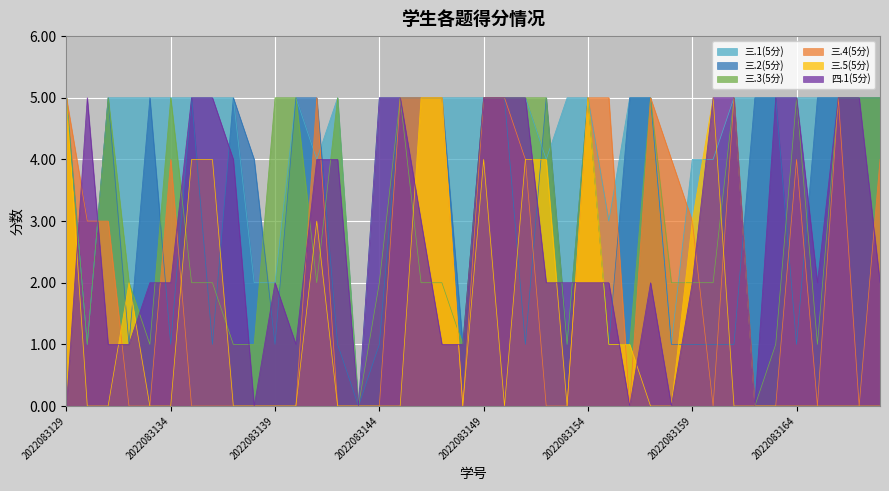

The 三.2(5分) series shows 3 at 2022083143. True or false?

False